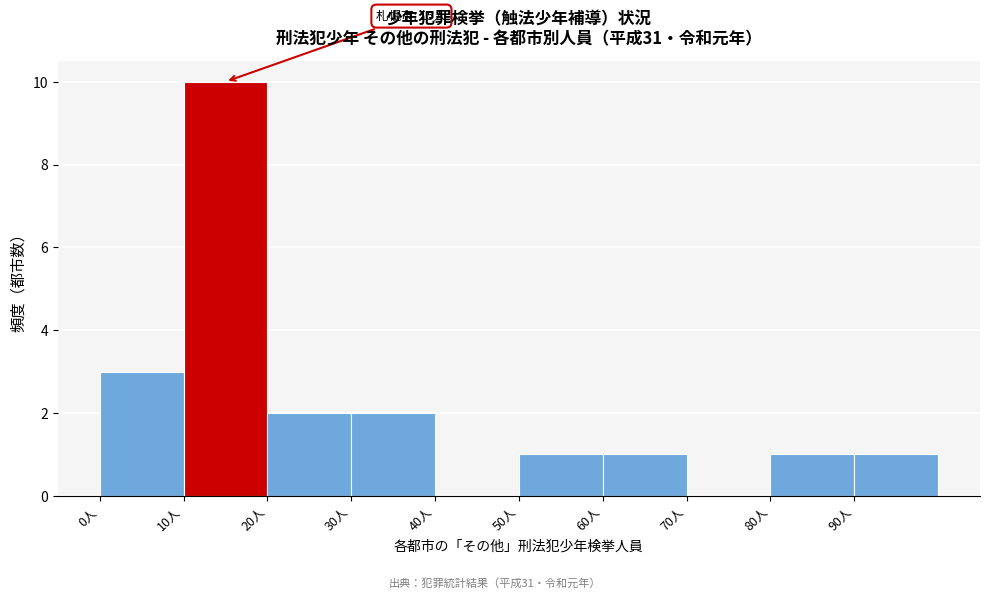

Which range on the x-axis has the tallest bar?

10 to 20